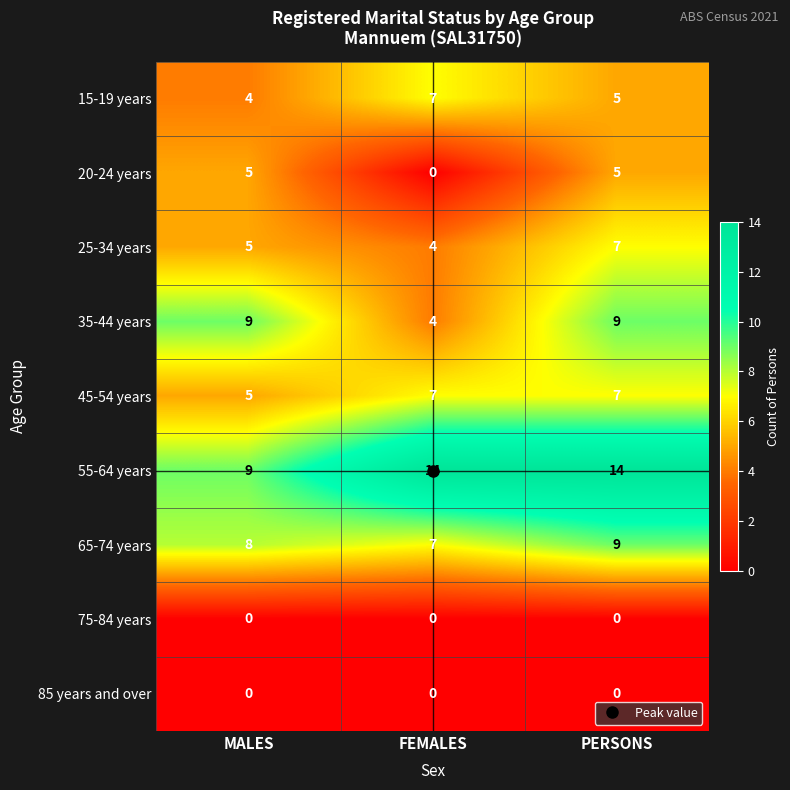

Is the value of 75-84 years at MALES greater than the value of 25-34 years at PERSONS?

No